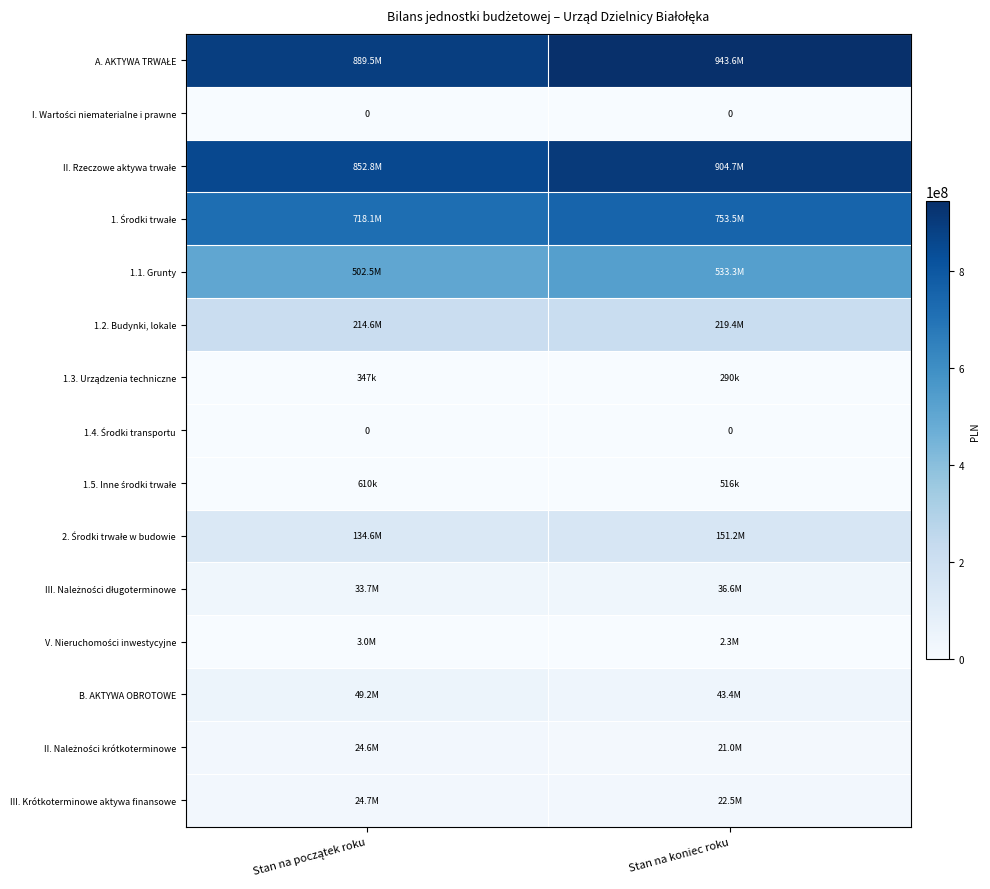

At Stan na koniec roku, list the series in order from smallest to largest.

I. Wartości niematerialne i prawne, 1.4. Środki transportu, 1.3. Urządzenia techniczne, 1.5. Inne środki trwałe, V. Nieruchomości inwestycyjne, II. Należności krótkoterminowe, III. Krótkoterminowe aktywa finansowe, III. Należności długoterminowe, B. AKTYWA OBROTOWE, 2. Środki trwałe w budowie, 1.2. Budynki, lokale, 1.1. Grunty, 1. Środki trwałe, II. Rzeczowe aktywa trwałe, A. AKTYWA TRWAŁE